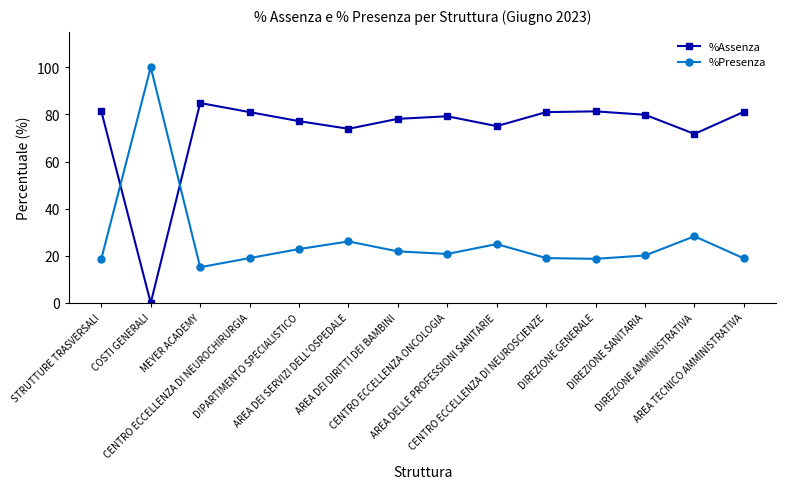

How many categories are shown in the chart?

14